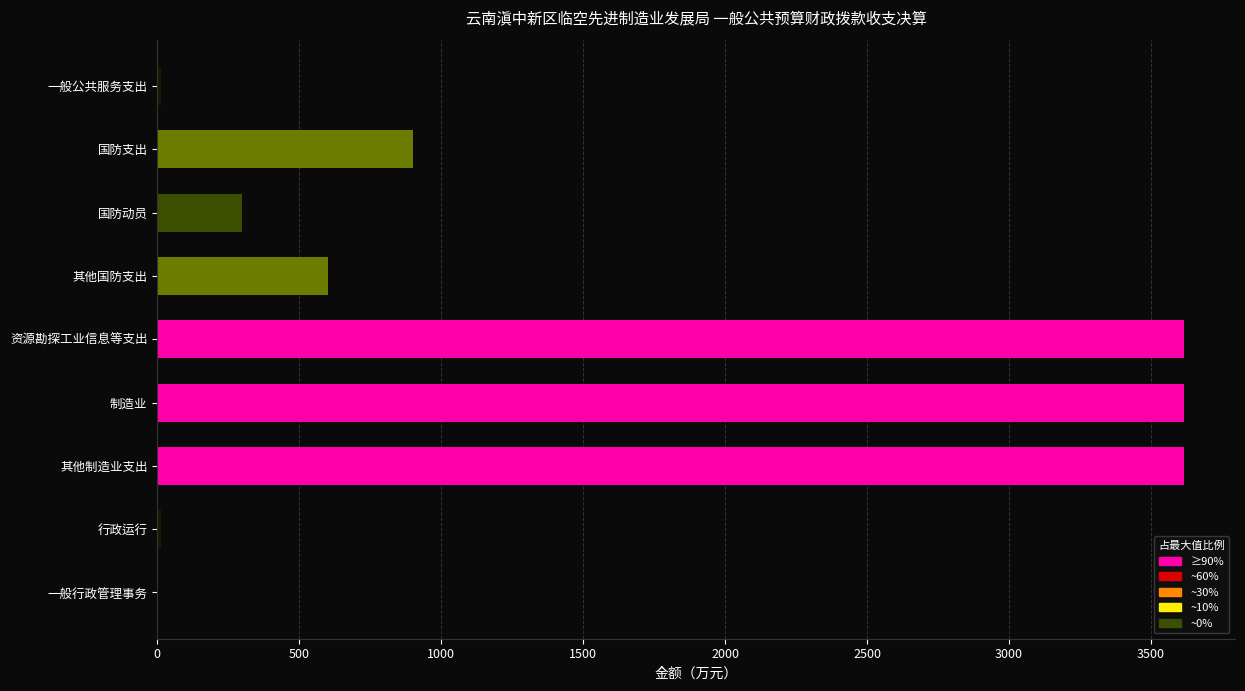

What is the sum of all values?

12674.1